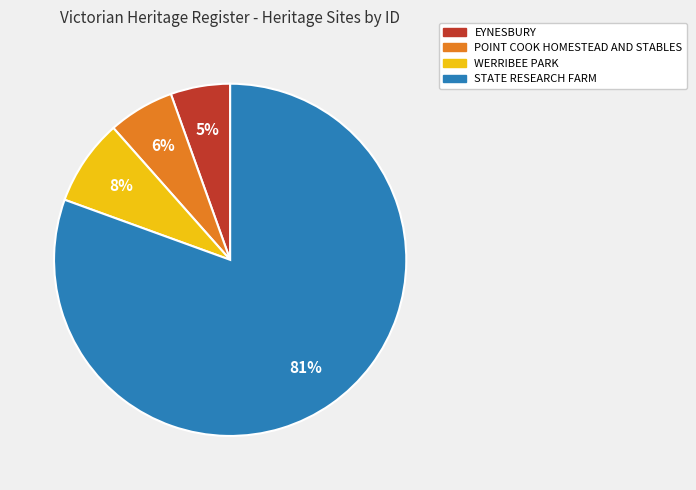

Rank the categories by value from highest to lowest.

STATE RESEARCH FARM, WERRIBEE PARK, POINT COOK HOMESTEAD AND STABLES, EYNESBURY